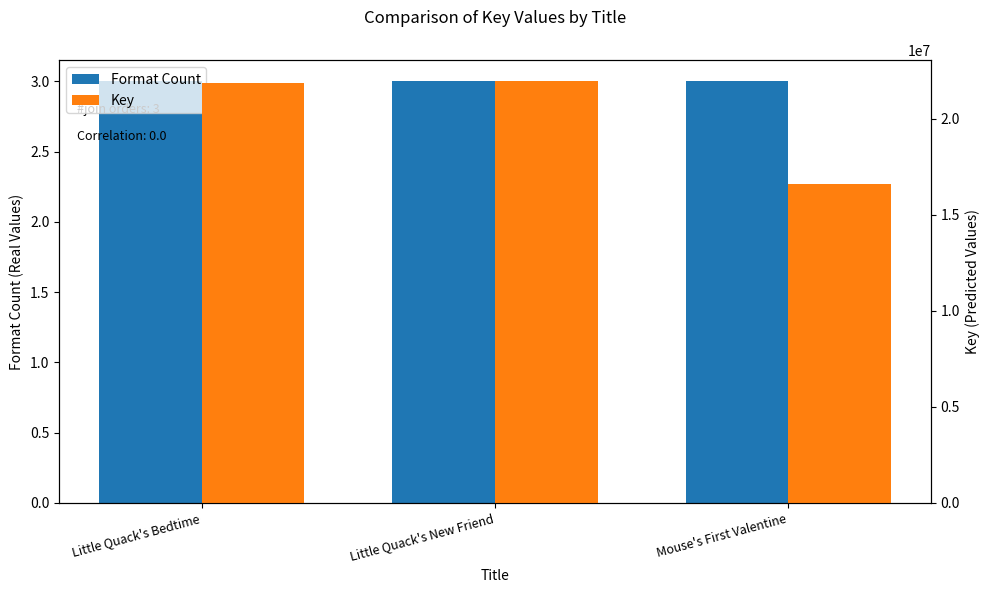

Reading left to right, list all the values displayed in this chart.

Format Count: 3	3	3
Key: 21865794	21955168	16599439